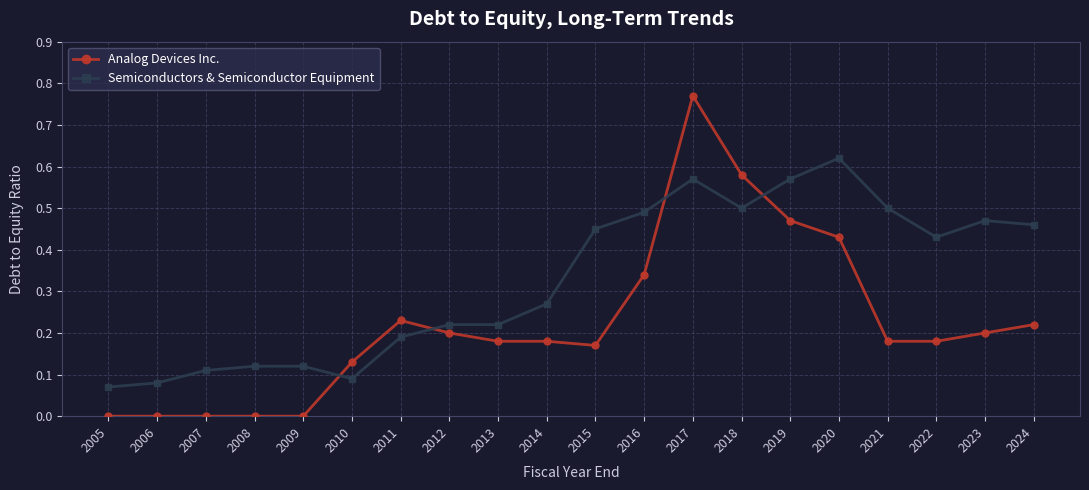

Rank the series by their maximum value, from highest to lowest.

Analog Devices Inc., Semiconductors & Semiconductor Equipment